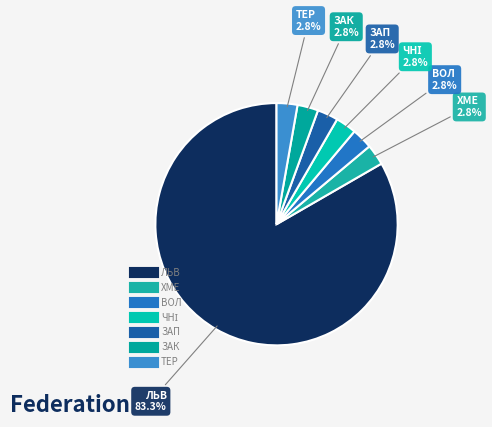

Is there a majority slice in this chart?

Yes